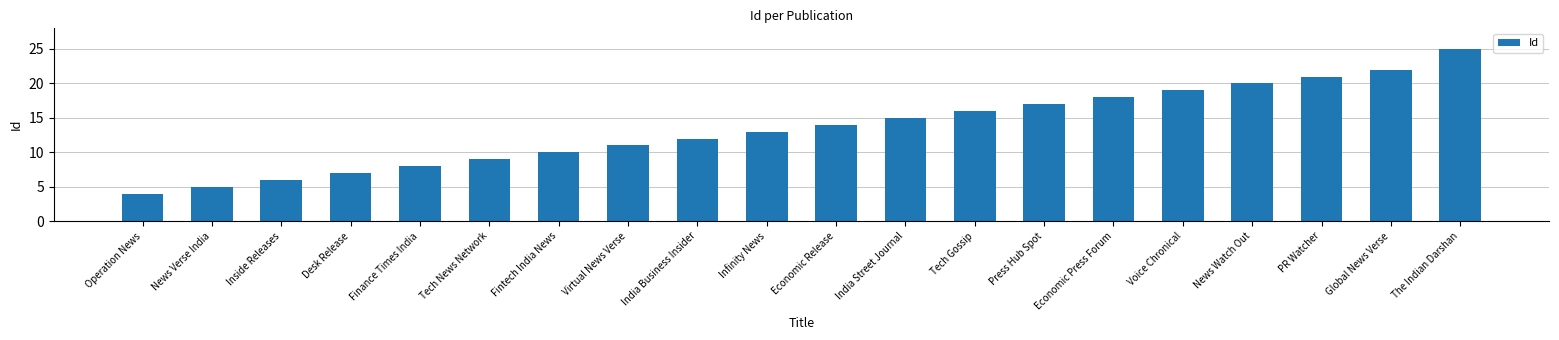

What is the label of the 6th bar from the left?

Tech News Network